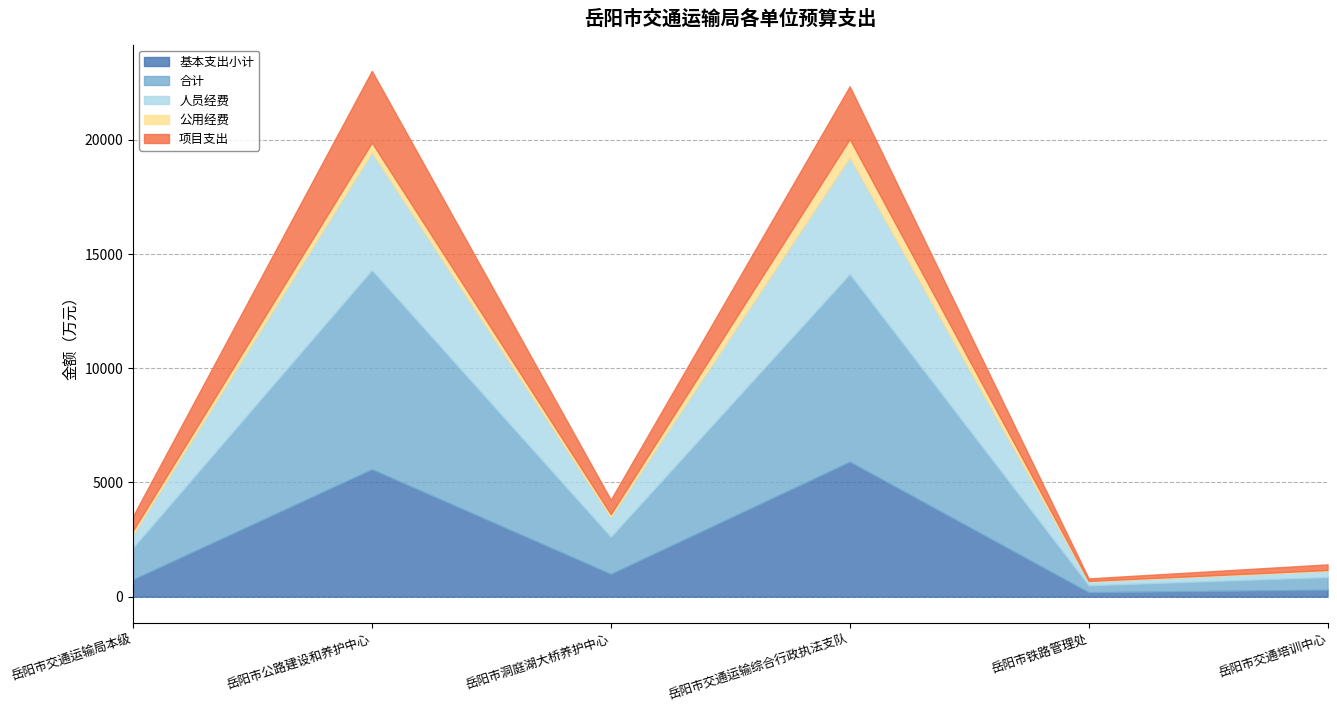

At which label is 项目支出 closest to 1623?

岳阳市交通运输综合行政执法支队